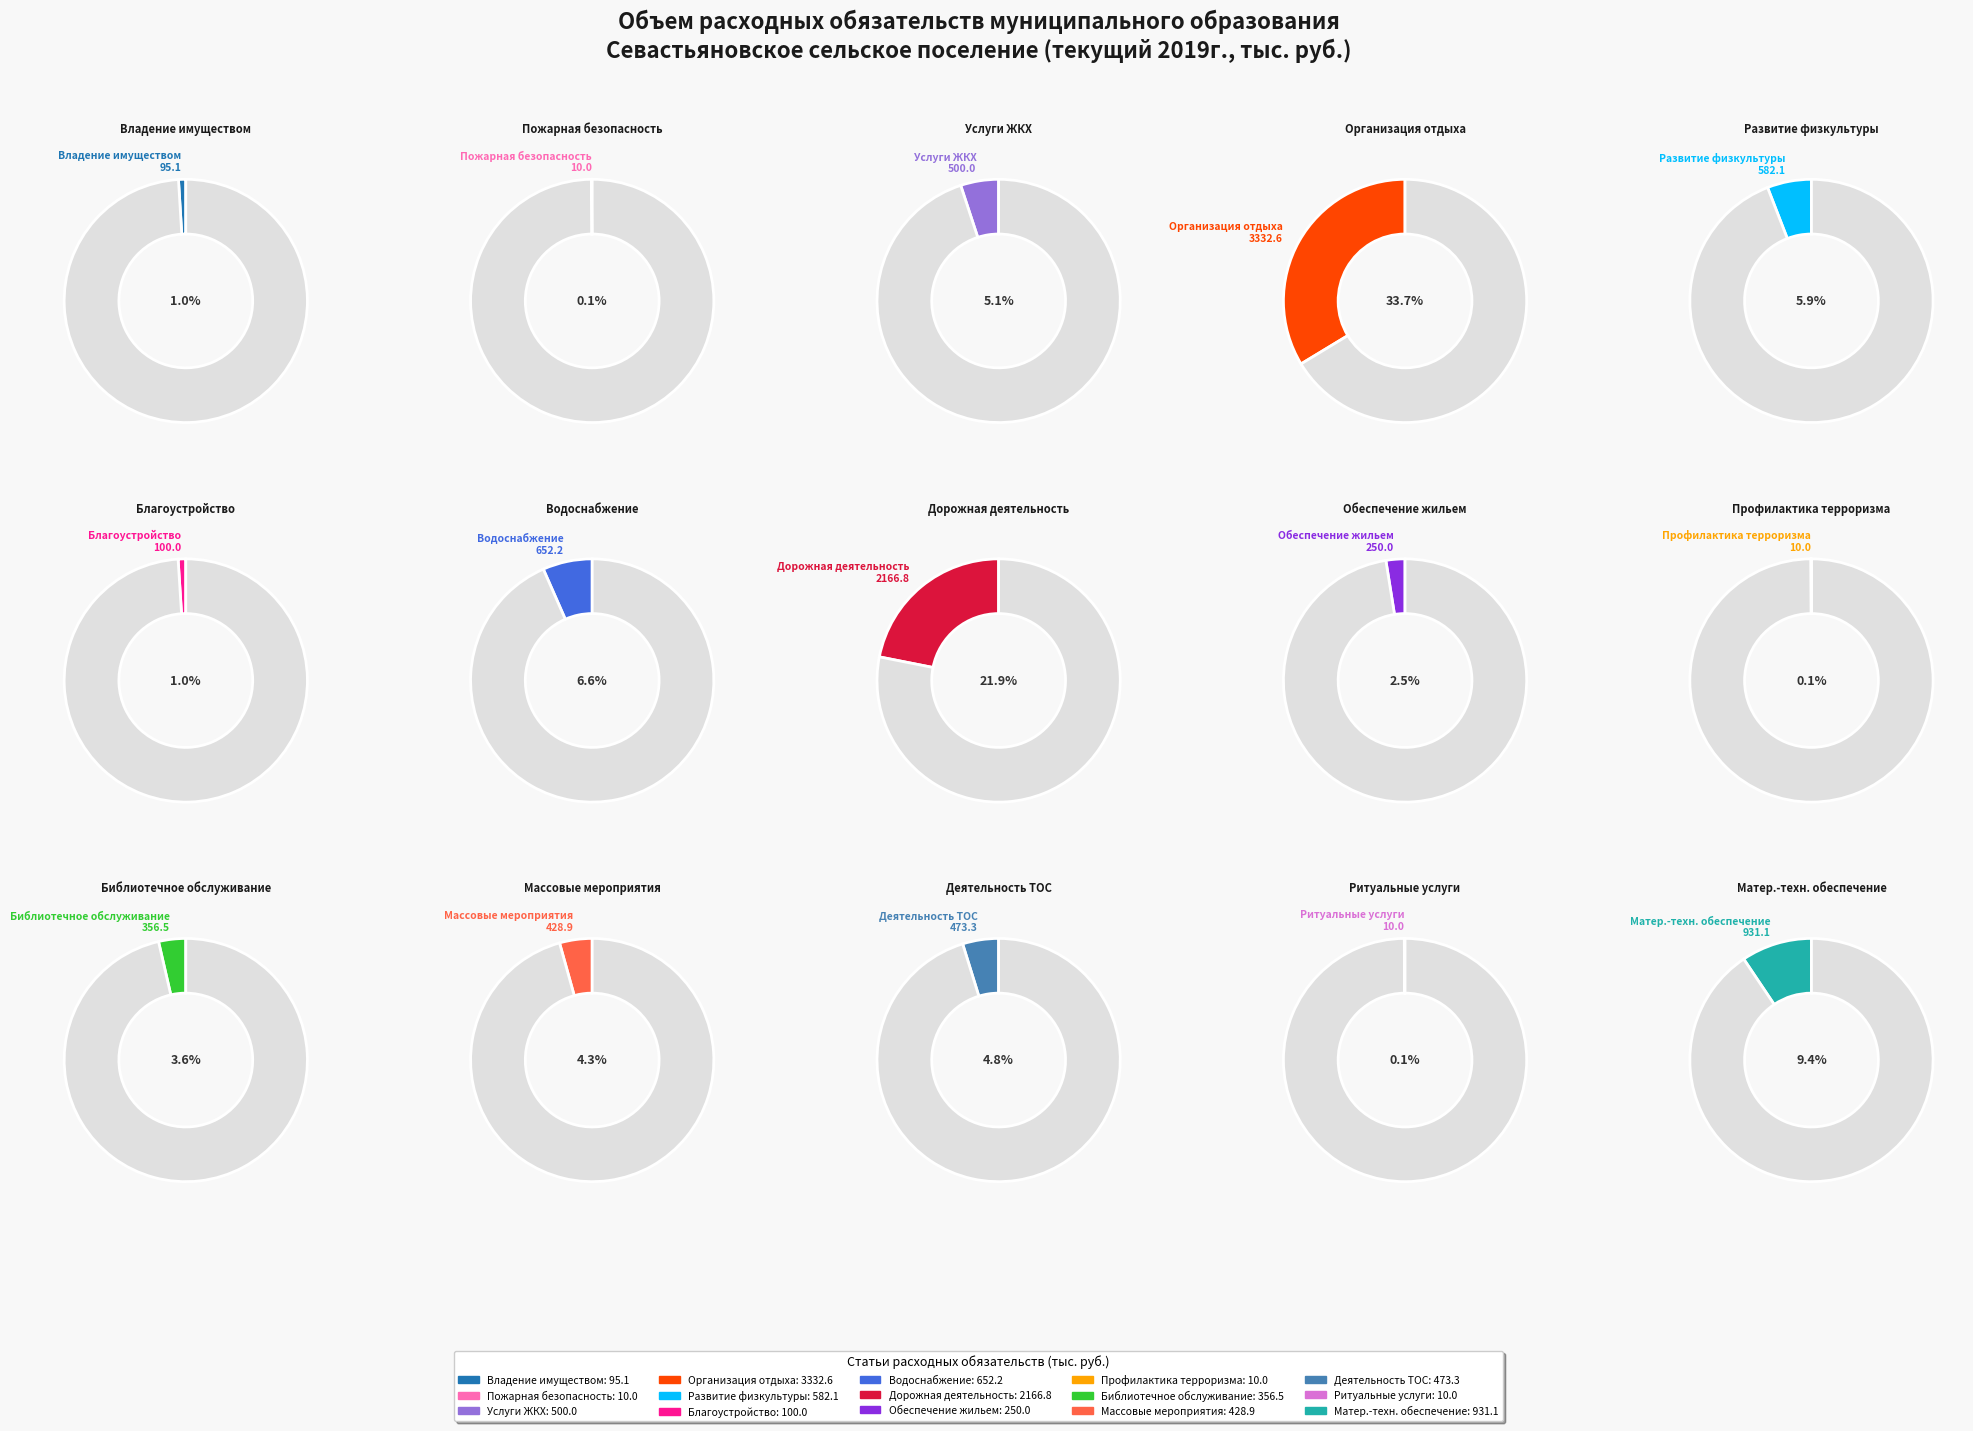

Is it true that 5.1.2.1. организация в границах is 13% of the pie?

False